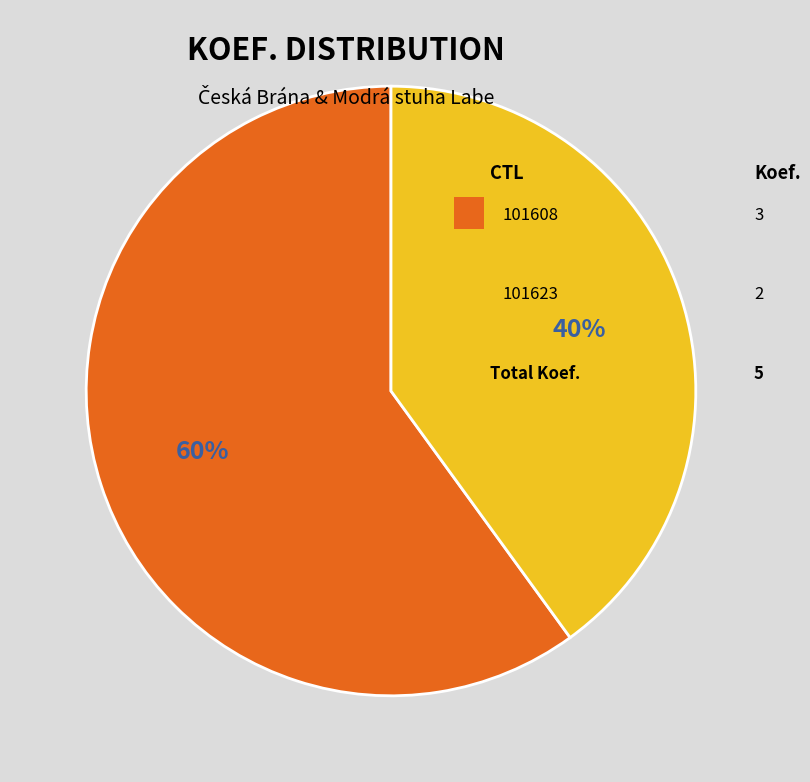

Does any single category account for the majority?

Yes